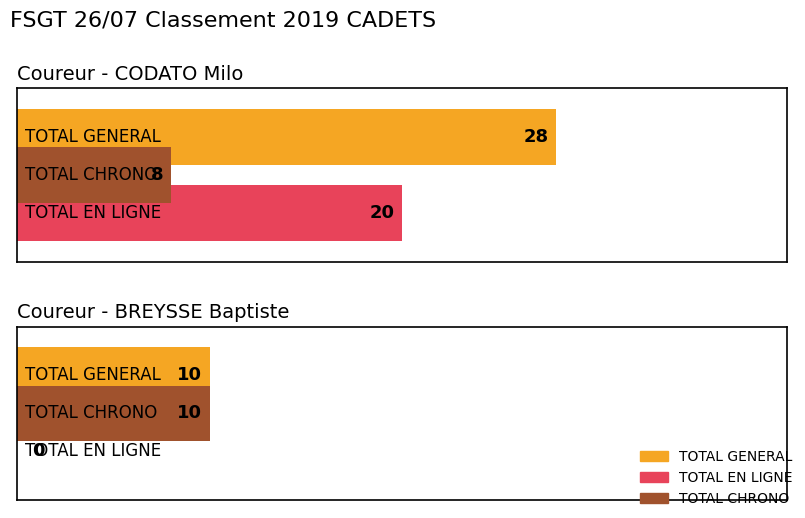

What are all the series names shown in the legend?

TOTAL GENERAL, TOTAL EN LIGNE, TOTAL CHRONO